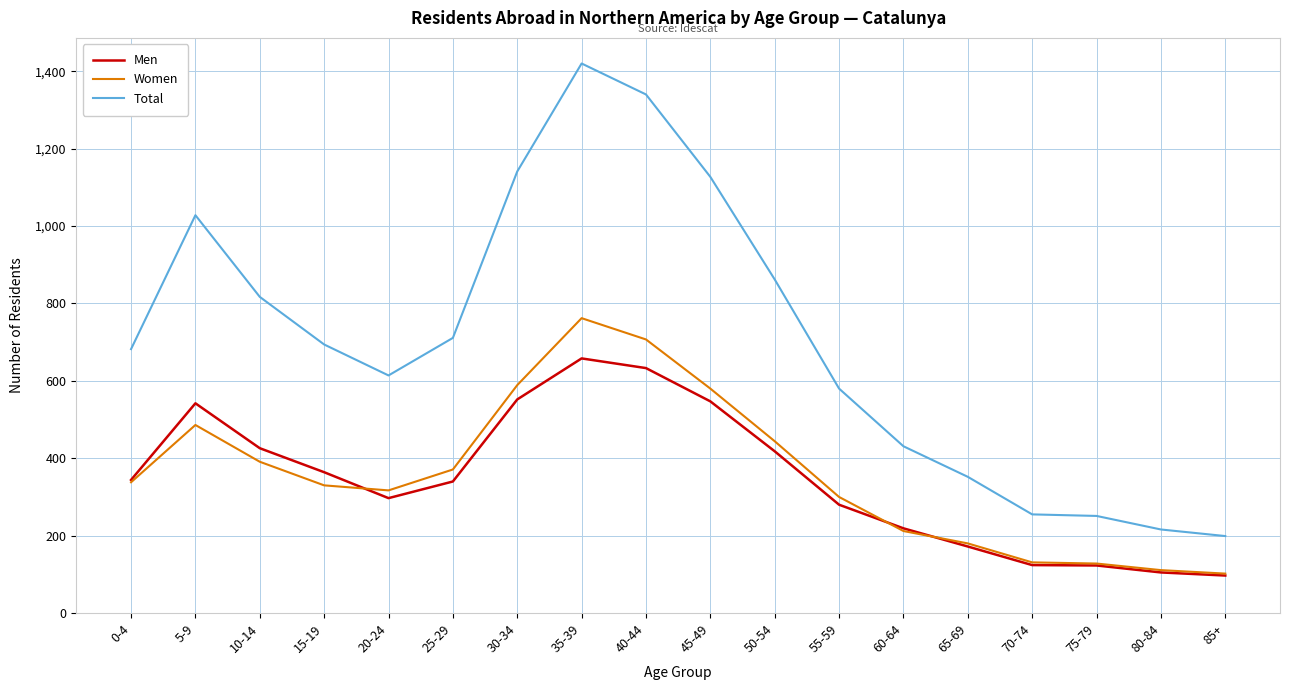

What is the total value across all series at 20-24?

1228